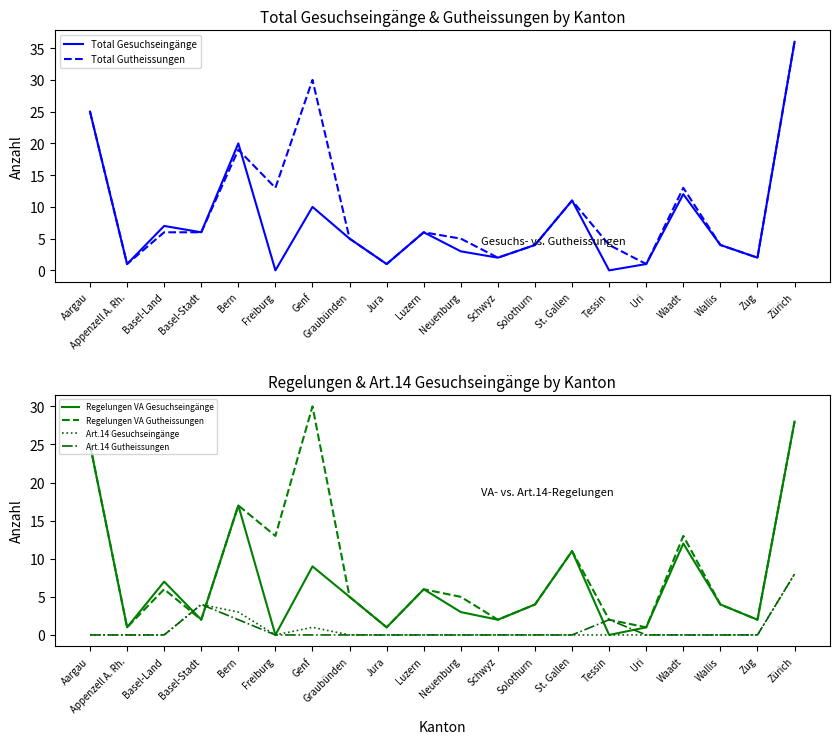

Where is the first local maximum for Art.14 Gutheissungen?

Basel-Stadt